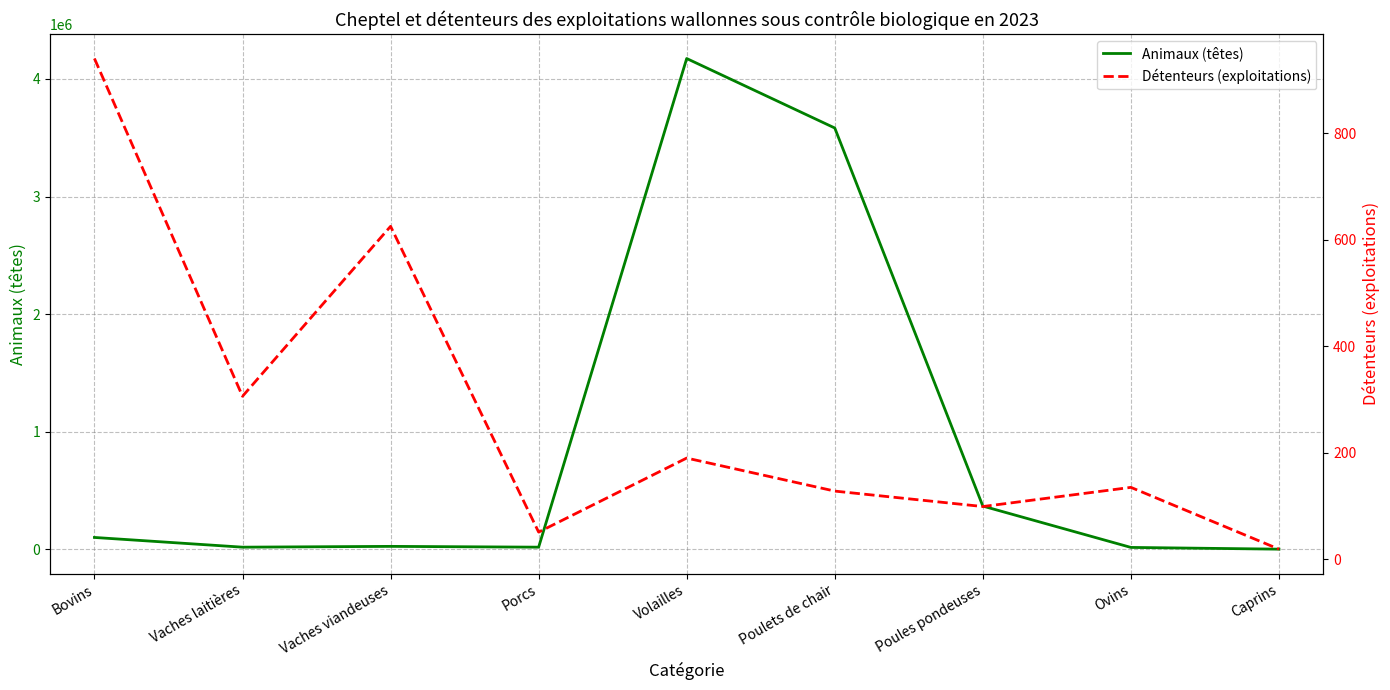

True or false: Animaux (têtes) and Détenteurs (exploitations) intersect in this chart.

False